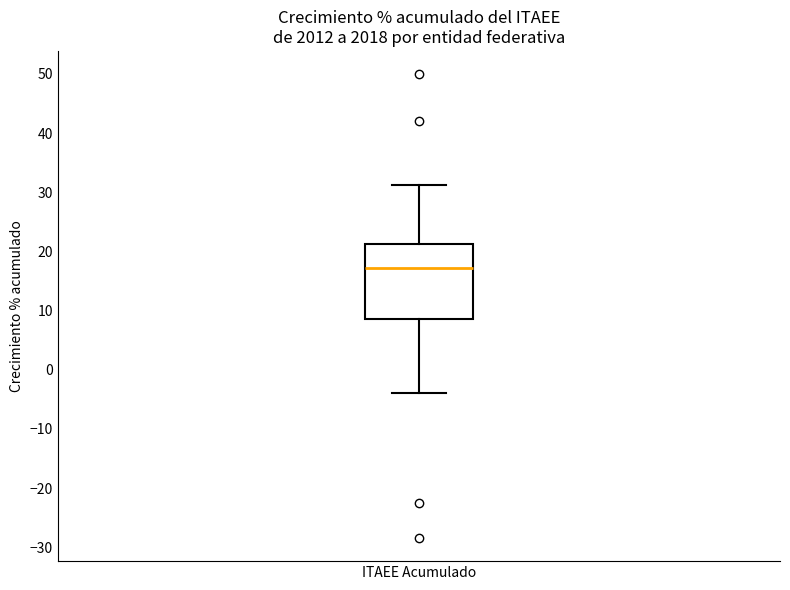

Read this box plot against the y-axis: the position of the median line, the range covered by the box, and the ends of both whiskers. The values are not printed on the chart, so give them approximately, as read against the axis.

median 17, box 9 to 21, whiskers -4 to 31